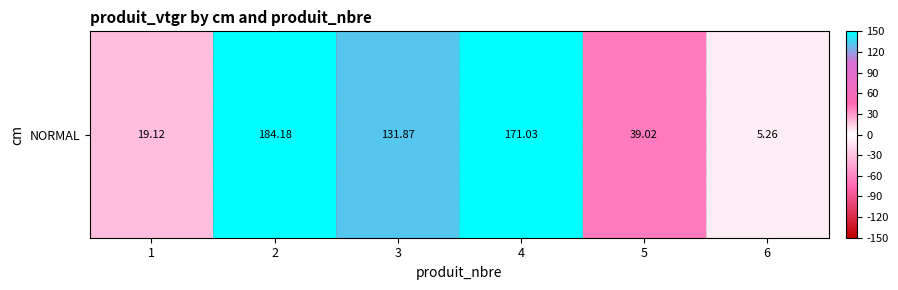

What is the change in value from 3 to 5?

-92.8